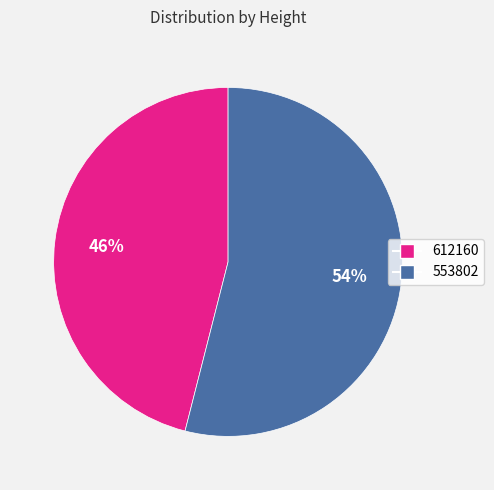

Between 553802 and 612160, which is larger?

553802